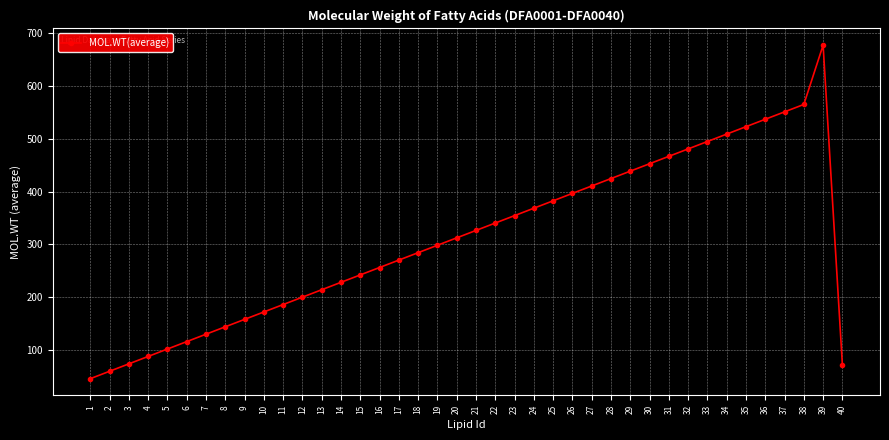

True or false: there are more than 1 points higher than both neighbors.

False